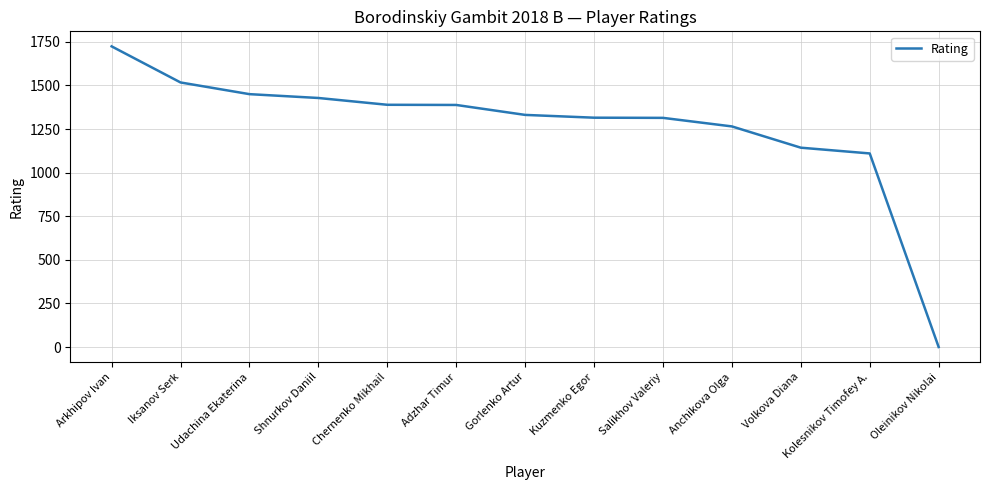

What is the difference between the values at Kuzmenko Egor and Chernenko Mikhail?

74